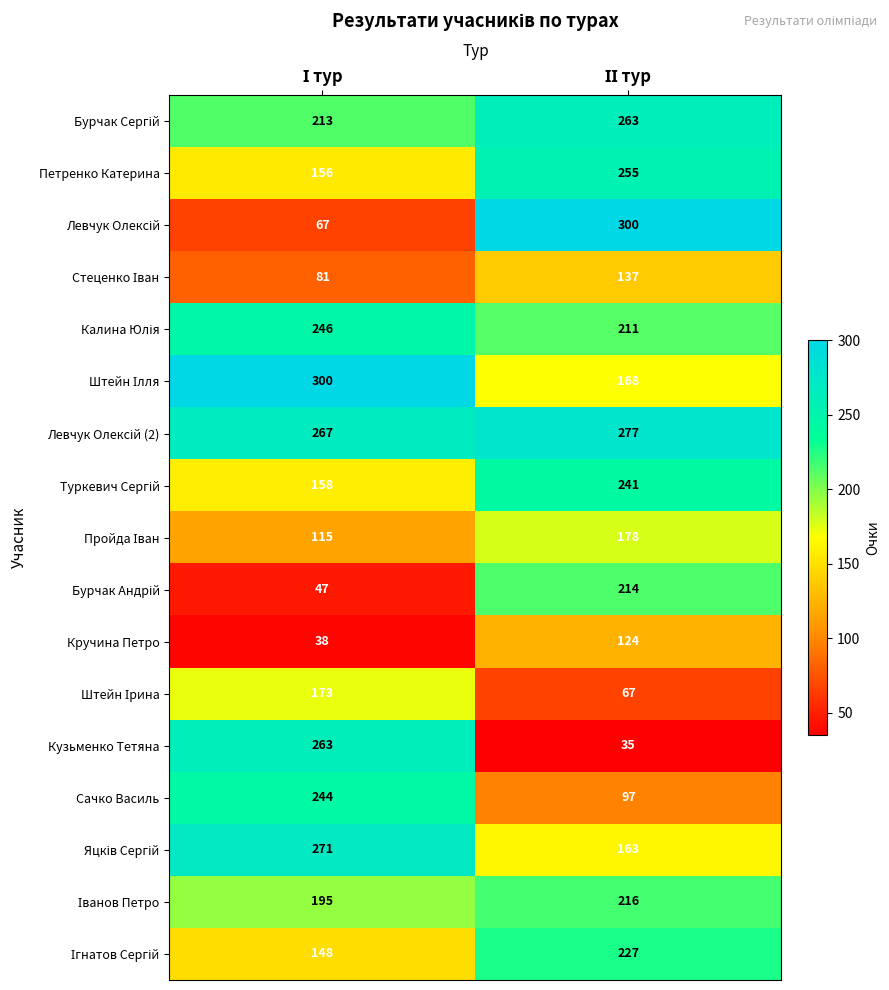

What is the sum of all Кручина Петро values?

162